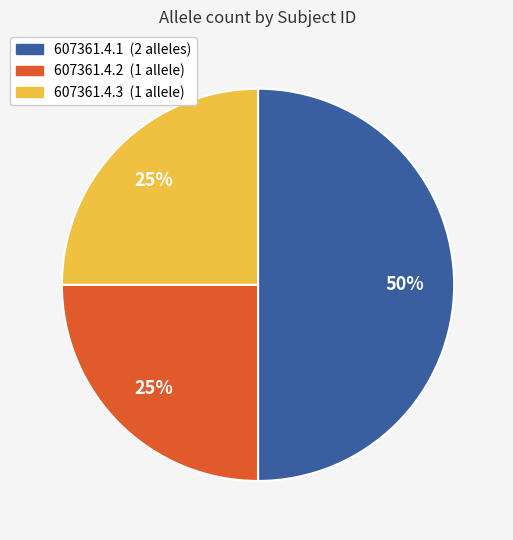

The 607361.4.2 slice represents 25% of the pie. True or false?

True